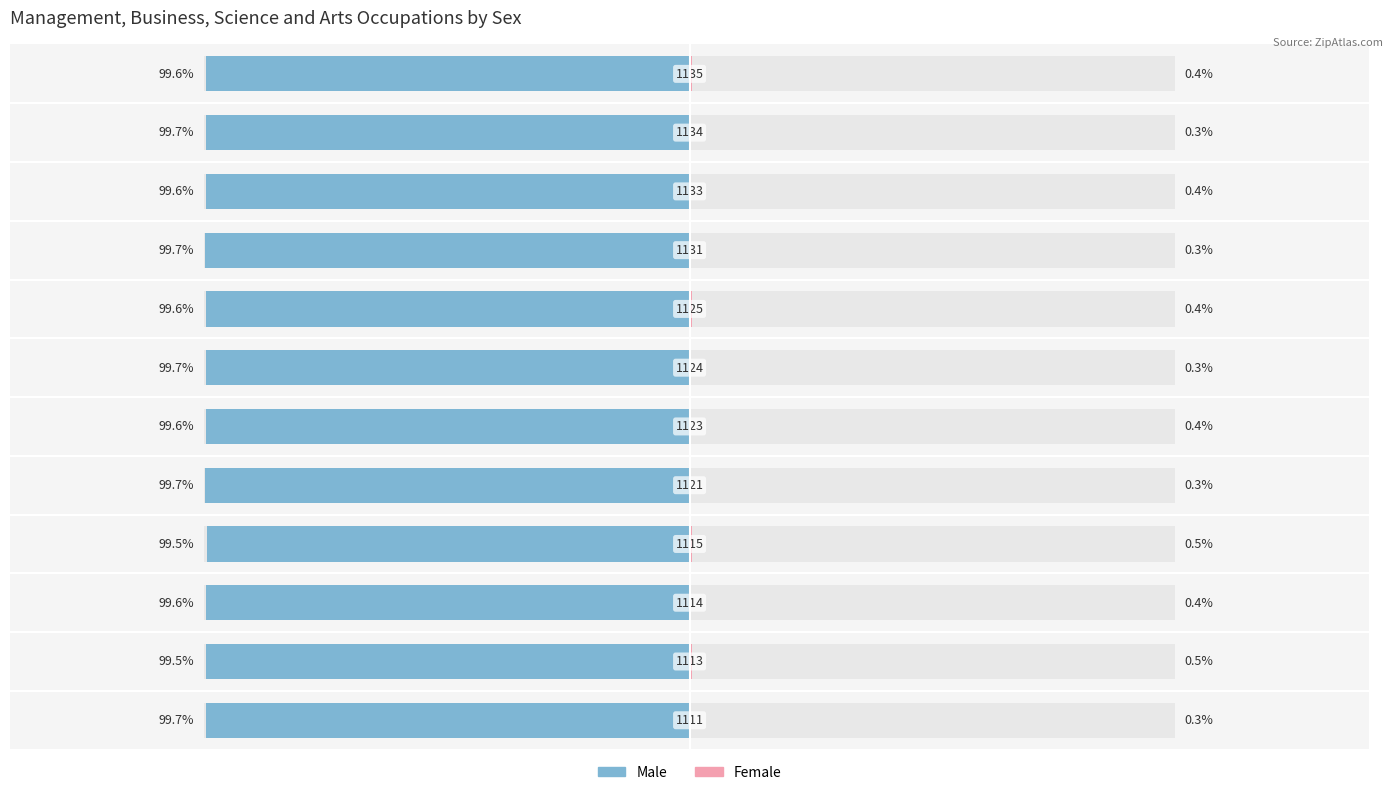

At how many categories does at least one series exceed -35?

12